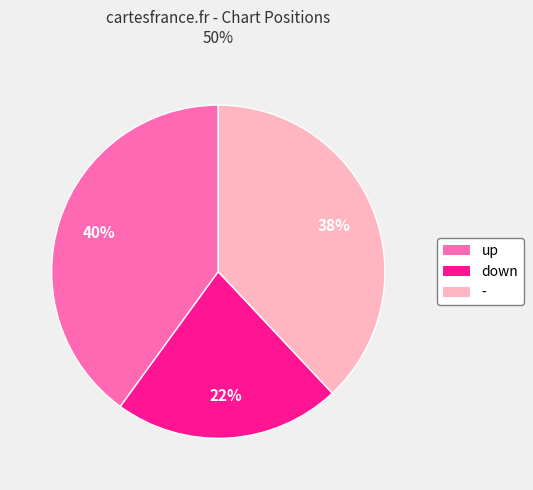

Between up and -, which is larger?

up